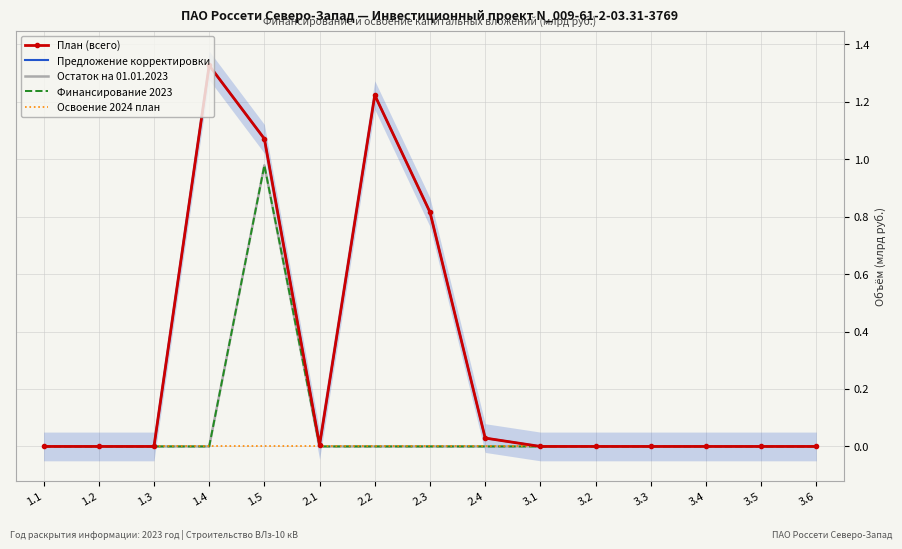

What is the label of the 6th point from the right?

3.1